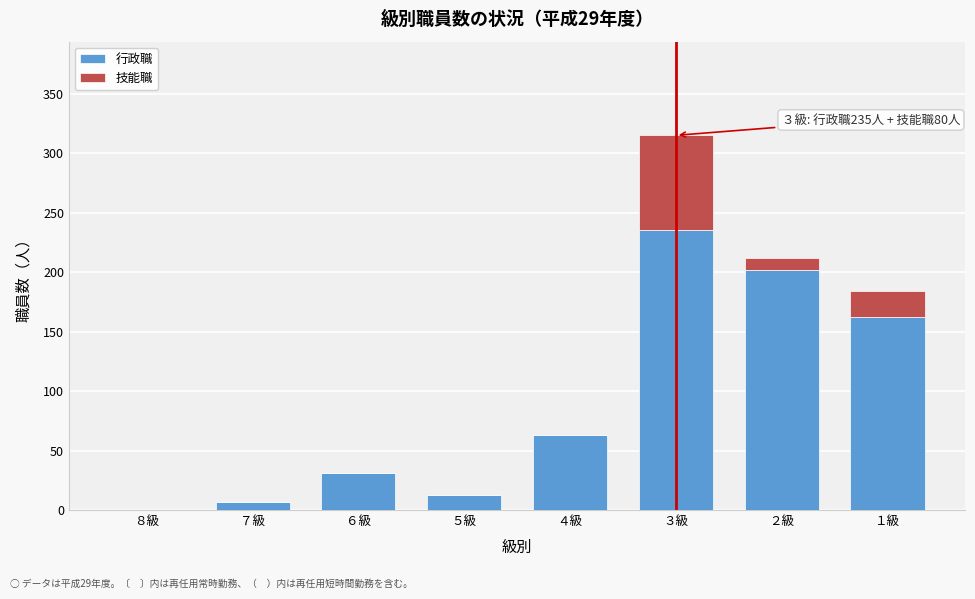

Reading left to right, what are the values for 行政職?

８級=0	７級=7	６級=31	５級=13	４級=63	３級=235	２級=202	１級=162